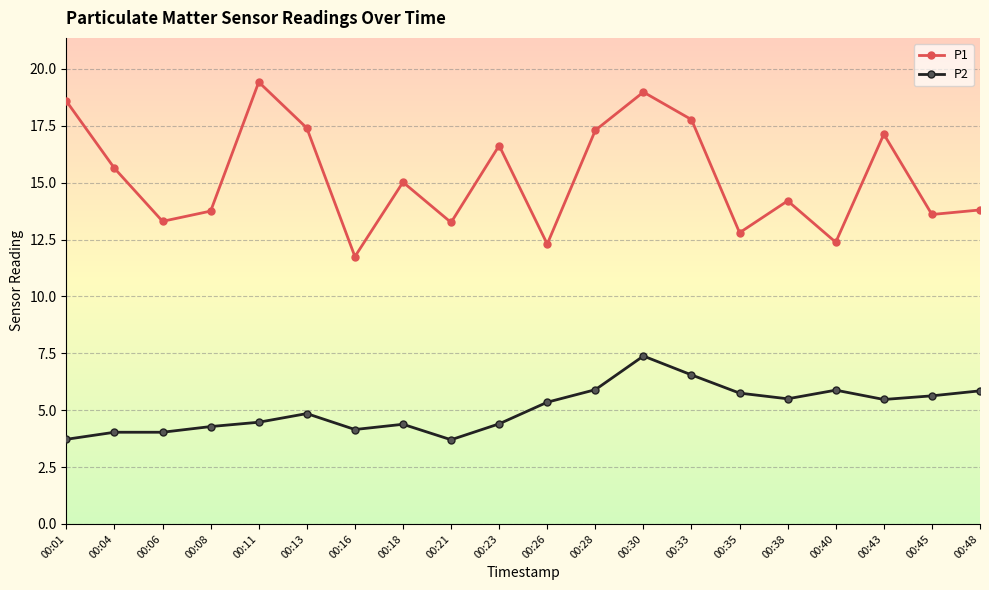

The value of P1 at 00:35 is 12.8. True or false?

True